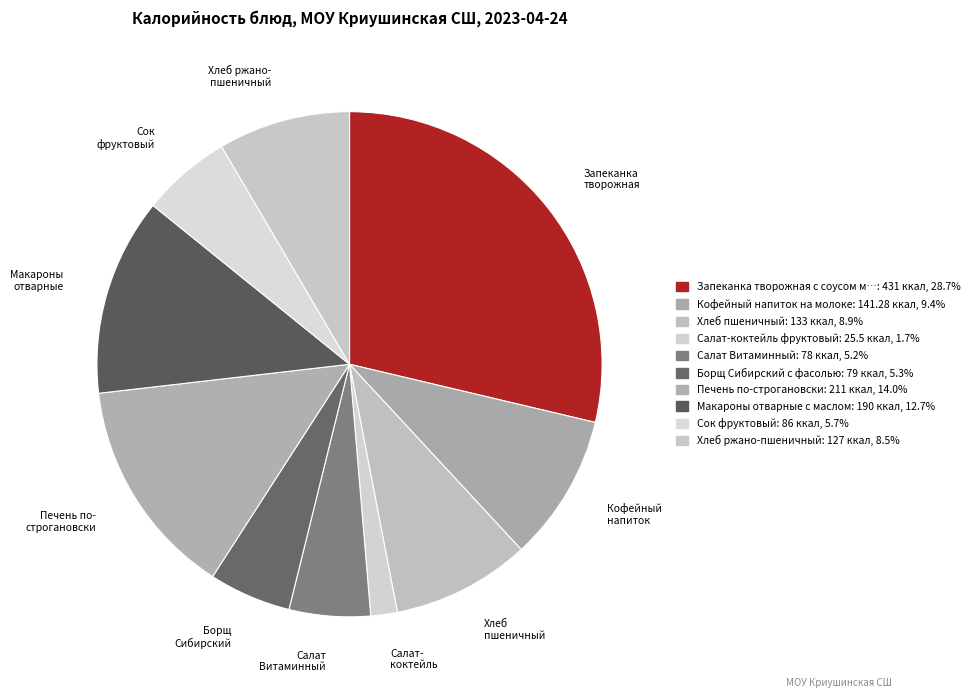

Between Печень по- строгановски and Запеканка творожная, which is larger?

Запеканка творожная